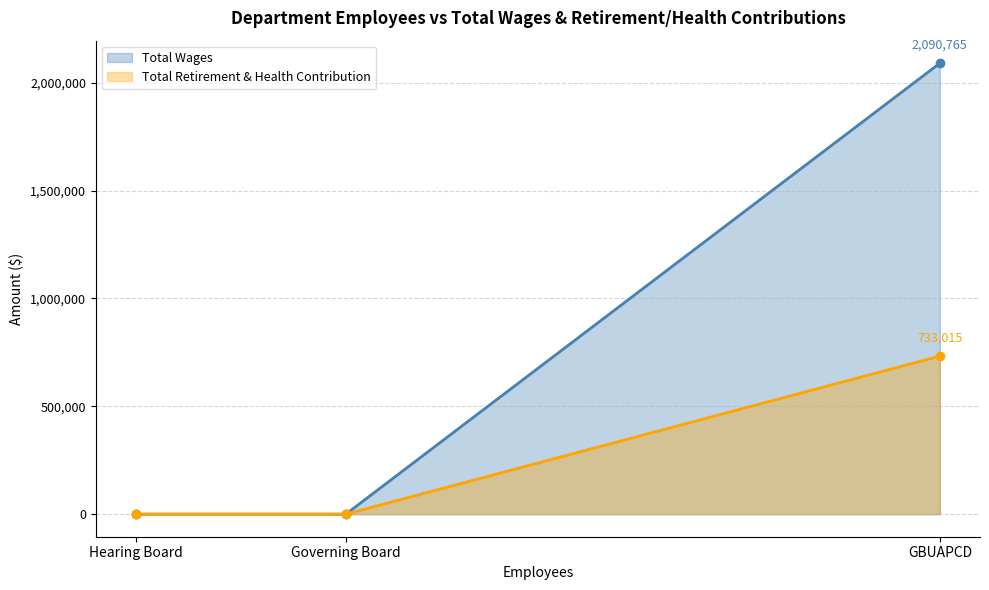

How many positive values does the Total Wages series have?

1